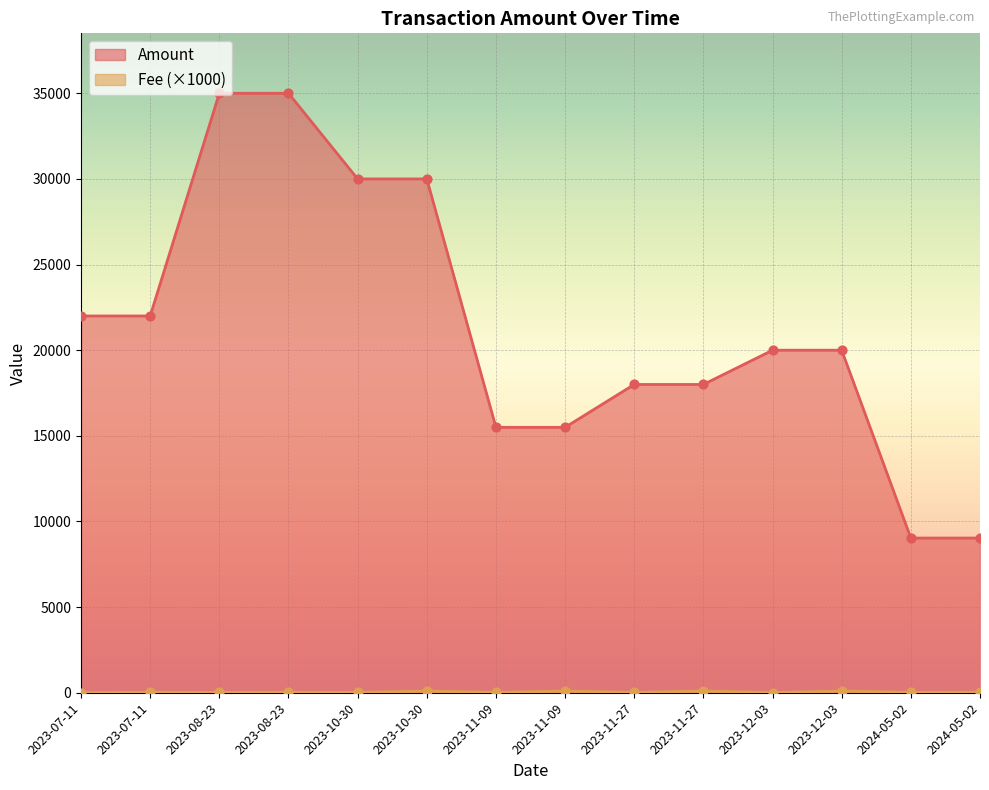

Which series reaches the maximum Y coordinate?

Amount